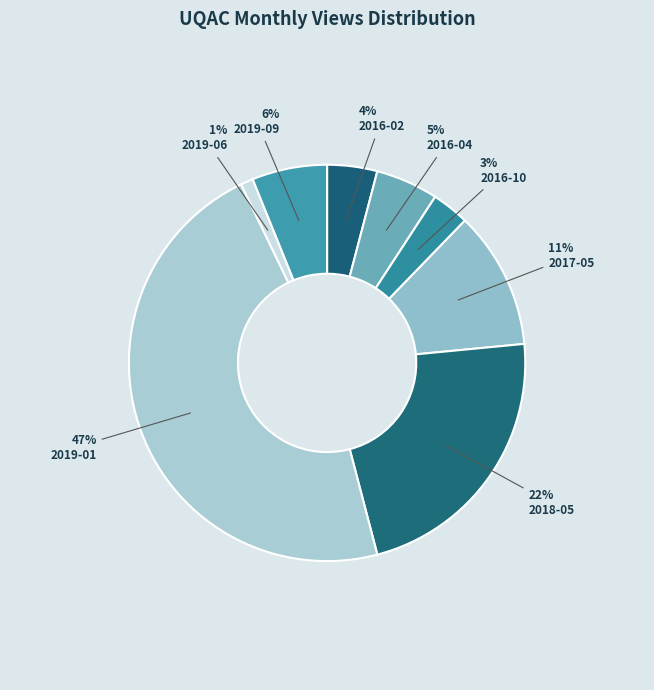

Does 2019-09 account for over 50% of the chart?

No